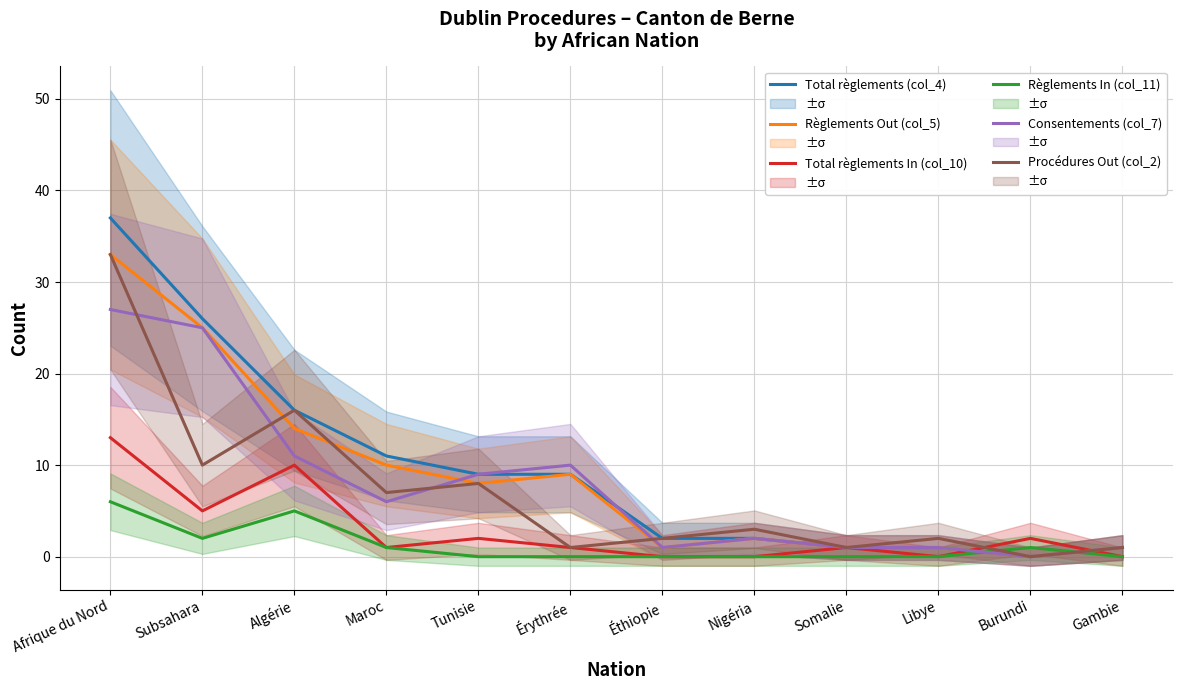

Which series has the largest total across all categories?

Total règlements (col_4)